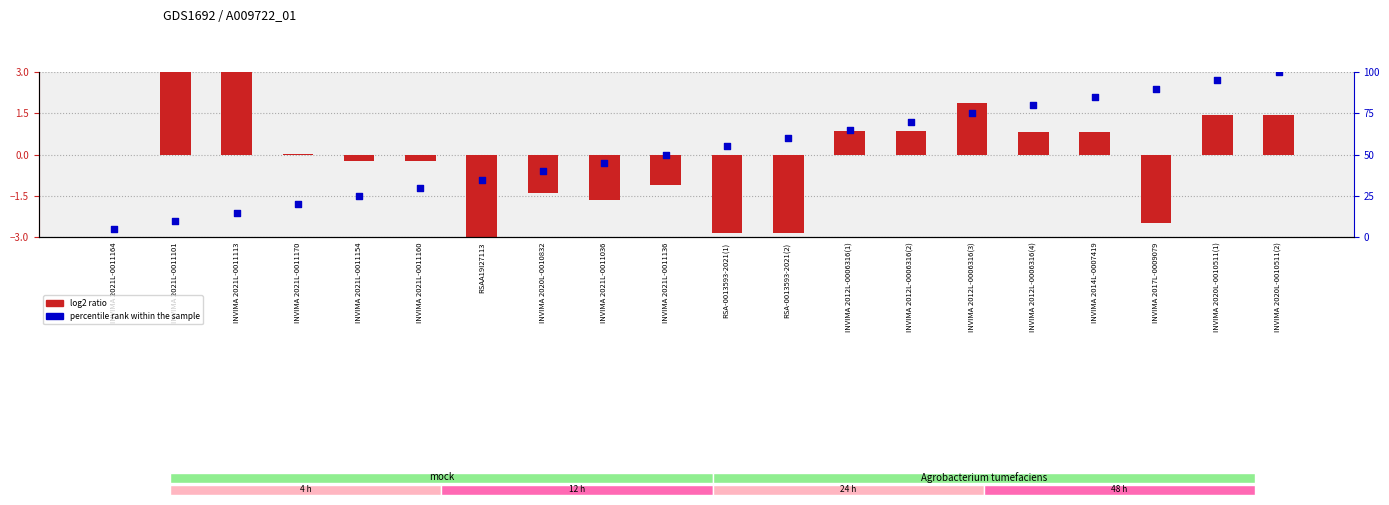

Which has a higher value, INVIMA 2021L-0011154 or INVIMA 2020L-0010511(1)?

INVIMA 2020L-0010511(1)